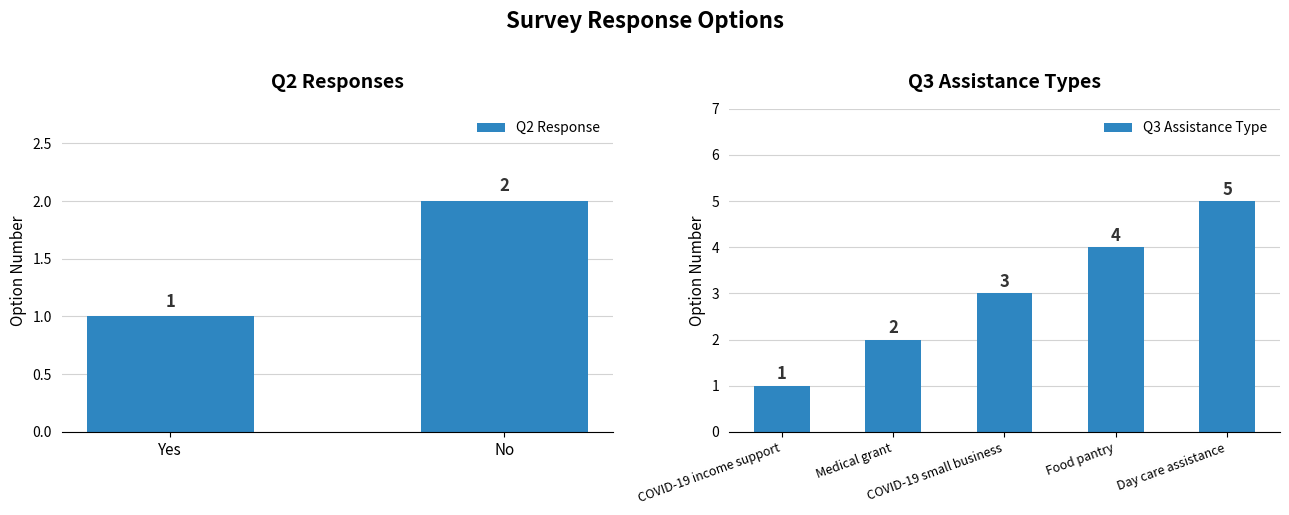

What is the minimum value shown in the chart?

1